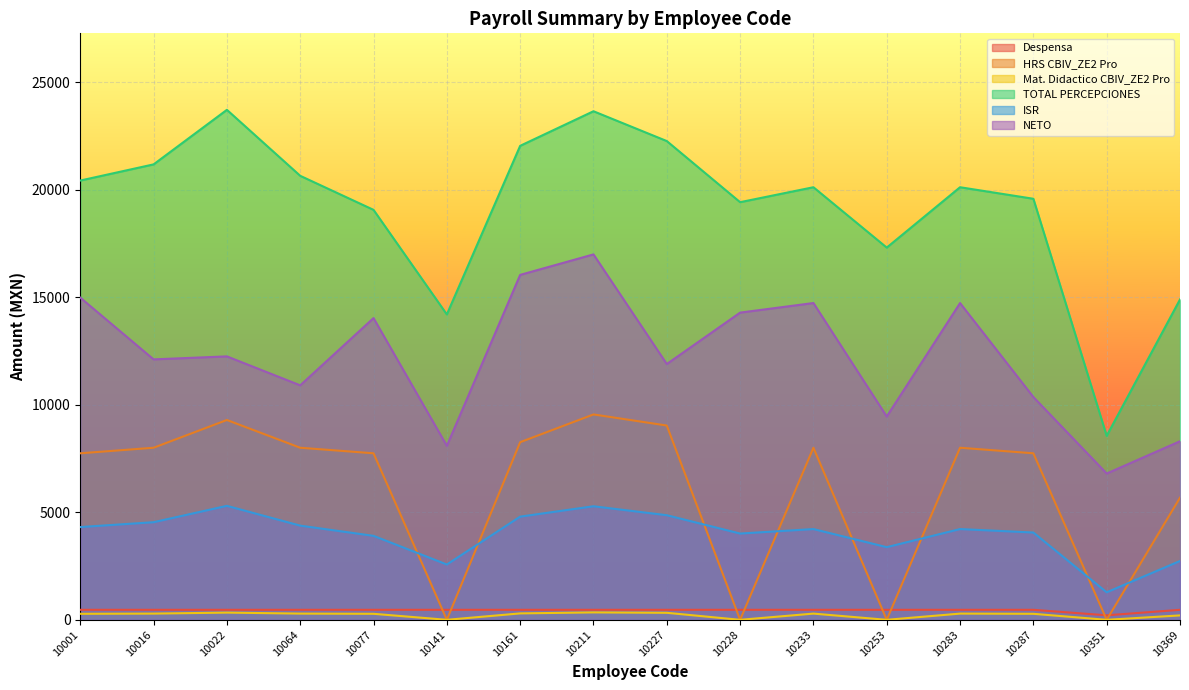

The NETO series shows 10394.3 at 10351. True or false?

False